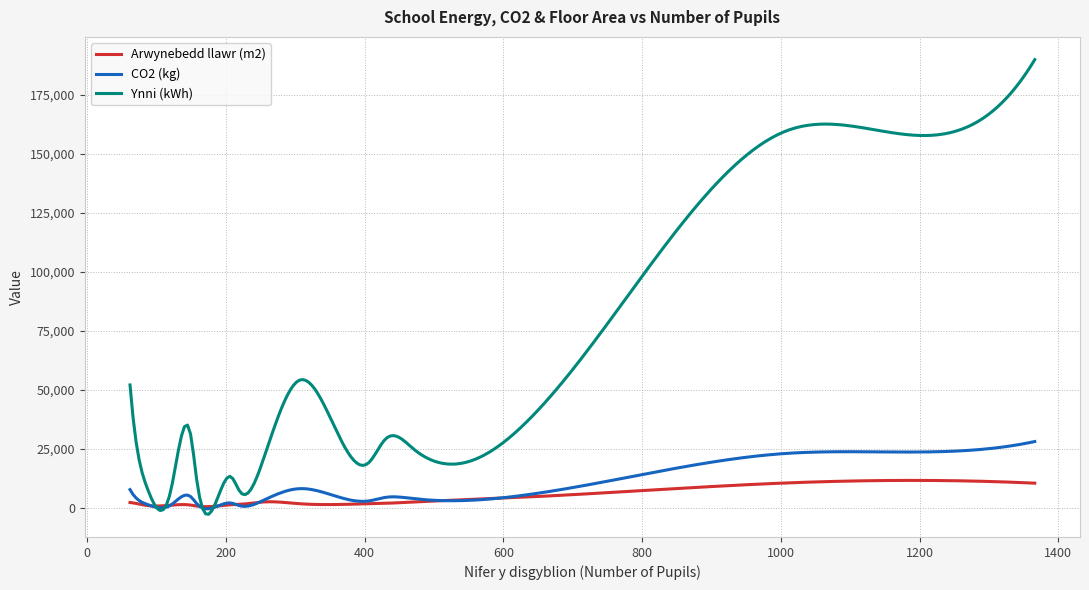

Which series has the largest total across all categories?

Ynni (kWh)